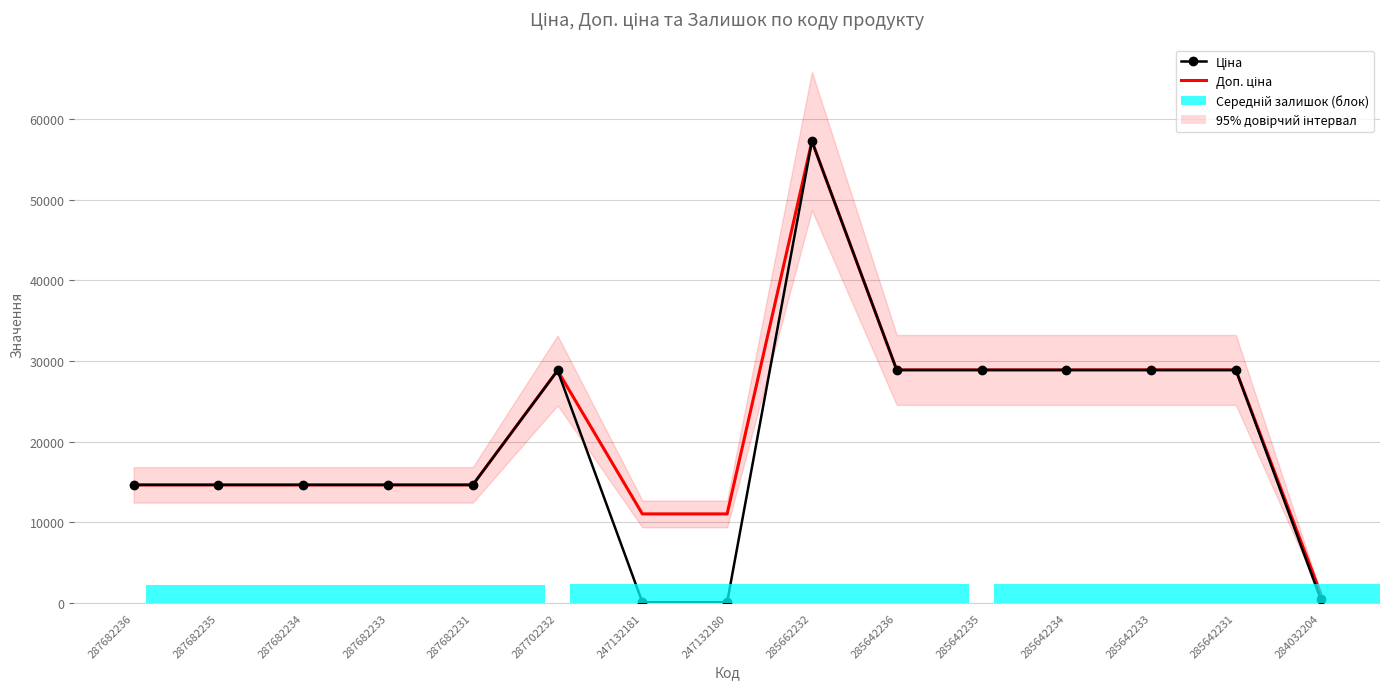

Which category has the lowest value across all series?

247132181